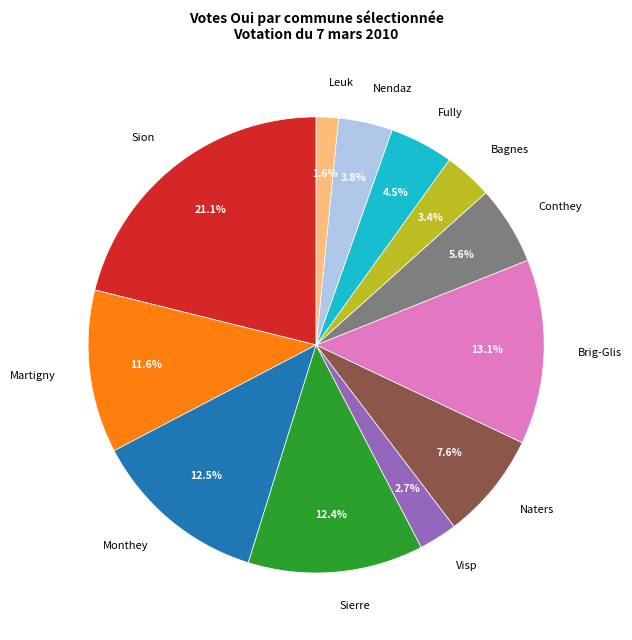

How many segments does this pie chart have?

12